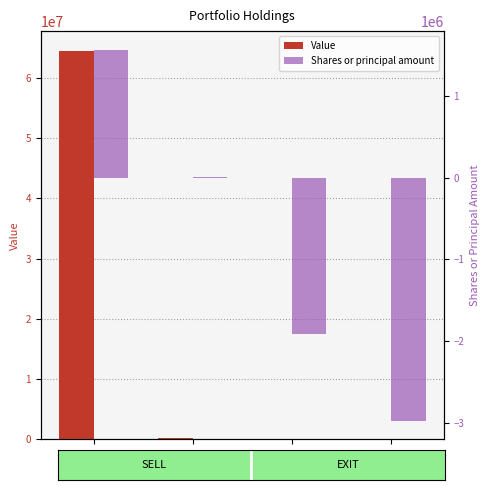

What position from the left is LF?

3